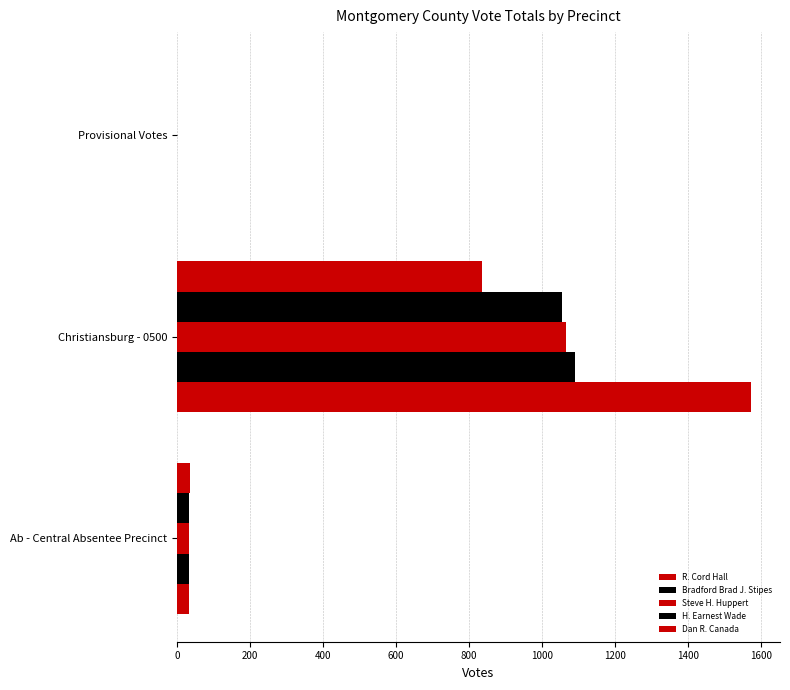

How many values in R. Cord Hall are above zero?

2